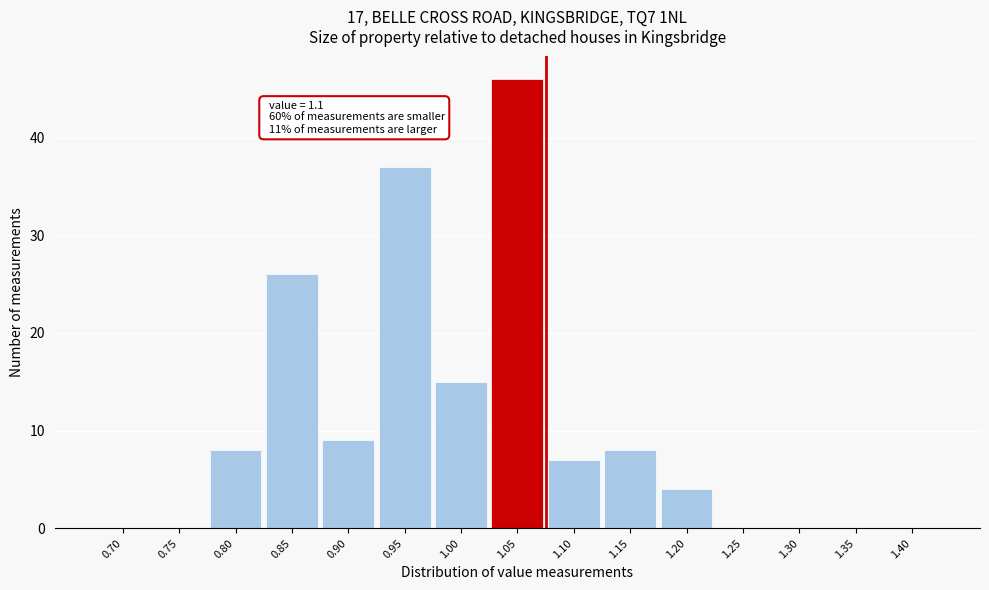

Reading left to right, extract all data points from this chart.

0.70=0	0.75=0	0.80=8	0.85=26	0.90=9	0.95=37	1.00=15	1.05=46	1.10=7	1.15=8	1.20=4	1.25=0	1.30=0	1.35=0	1.40=0